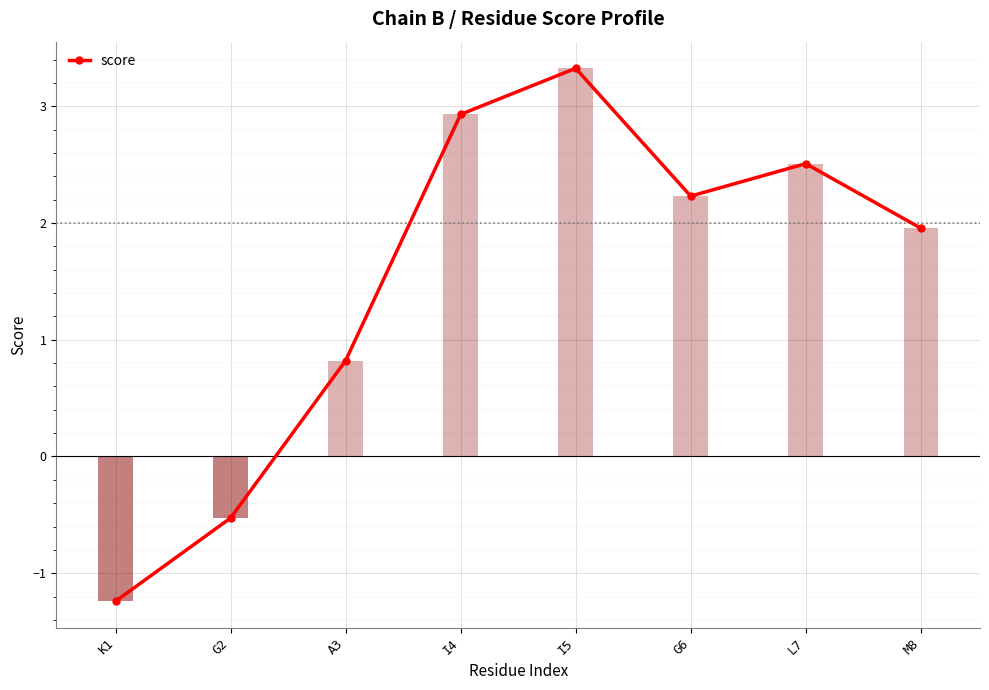

What is the label of the 7th bar from the right?

G2